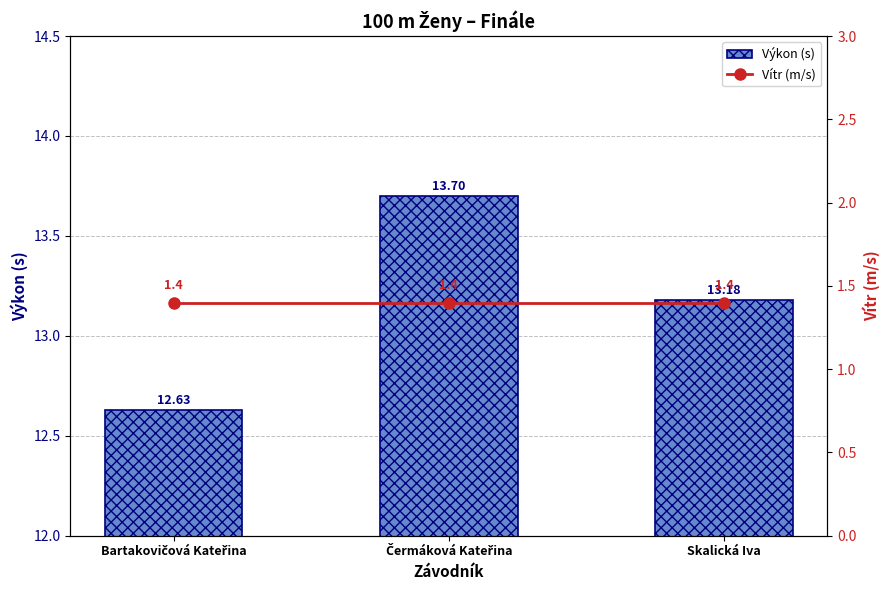

Reading left to right, extract all data points from this chart.

Výkon (s): 12.6	13.7	13.2
Vítr (m/s): 1.4	1.4	1.4